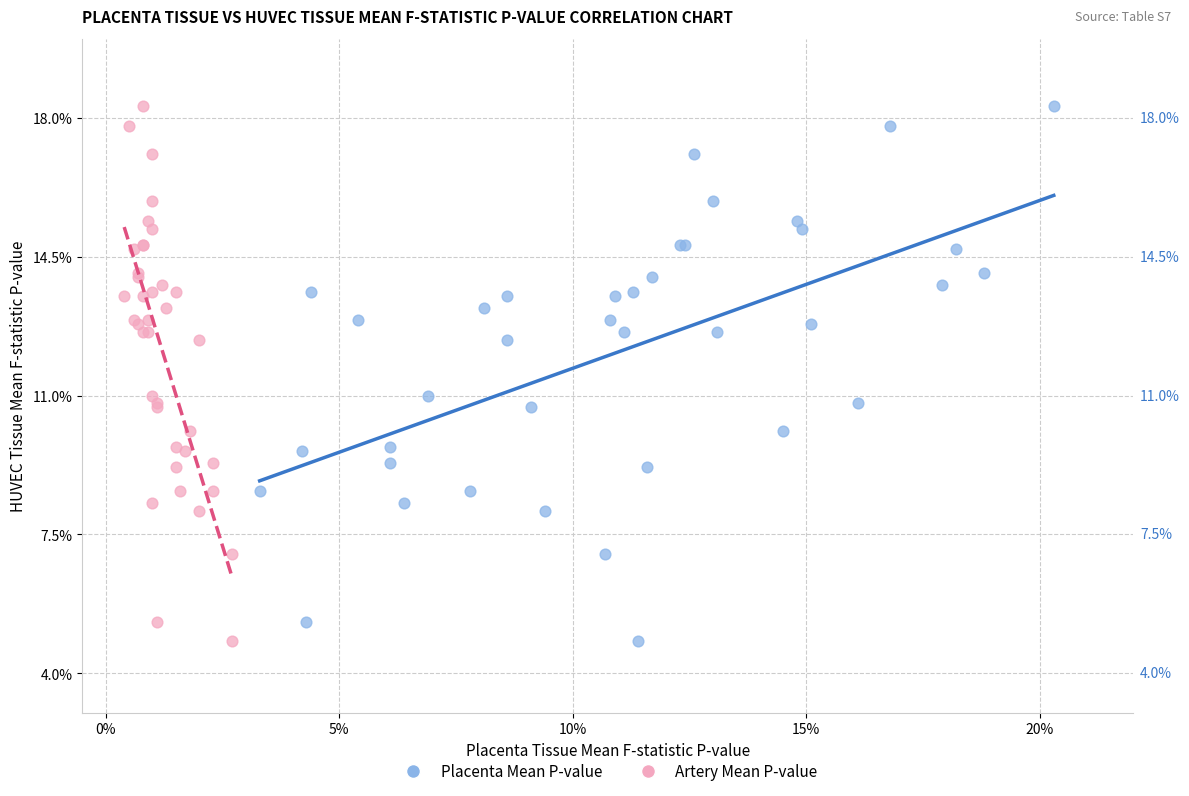

What are all the series names shown in the legend?

Placenta Mean P-value, Artery Mean P-value